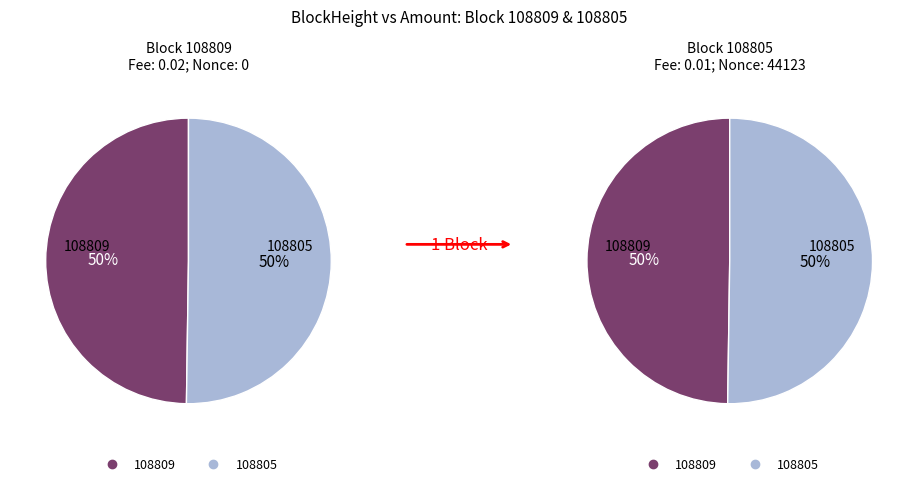

Rank the categories by value from lowest to highest.

108809, 108805